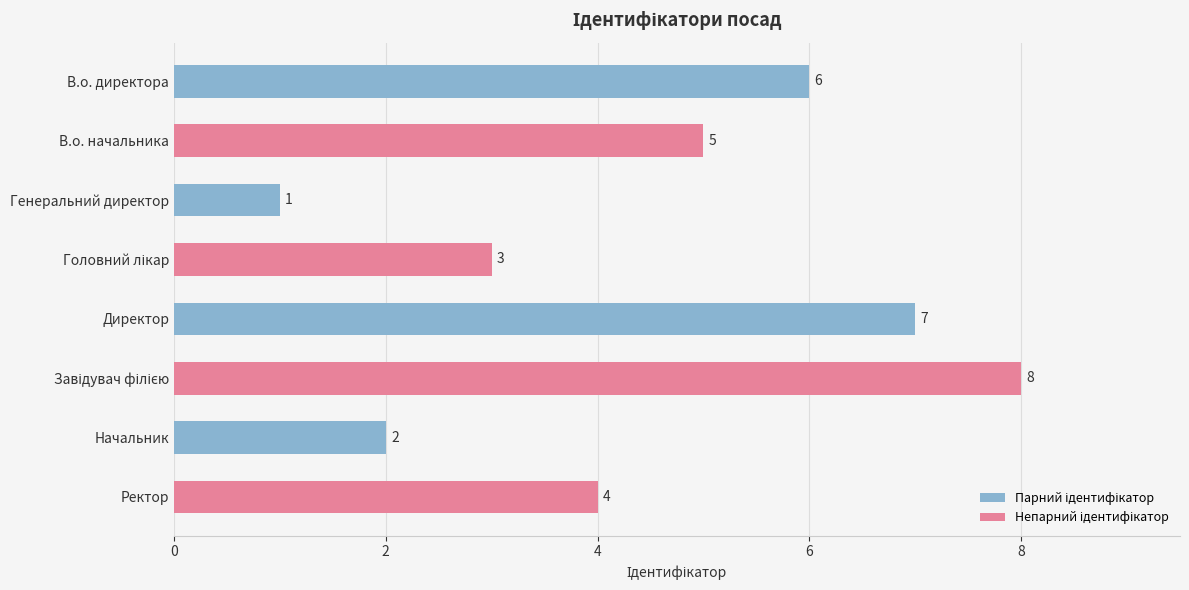

Which category has the lowest value across all series?

Генеральний директор